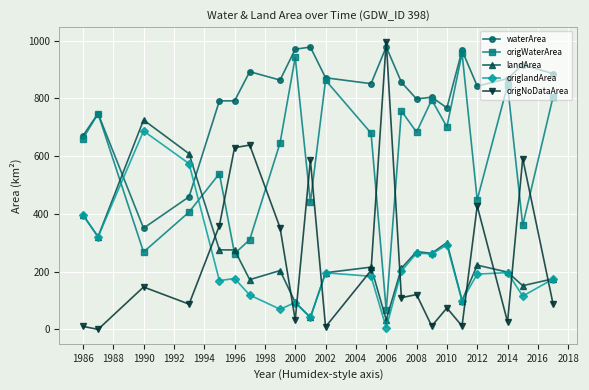

How many times do origlandArea and waterArea cross each other?

2